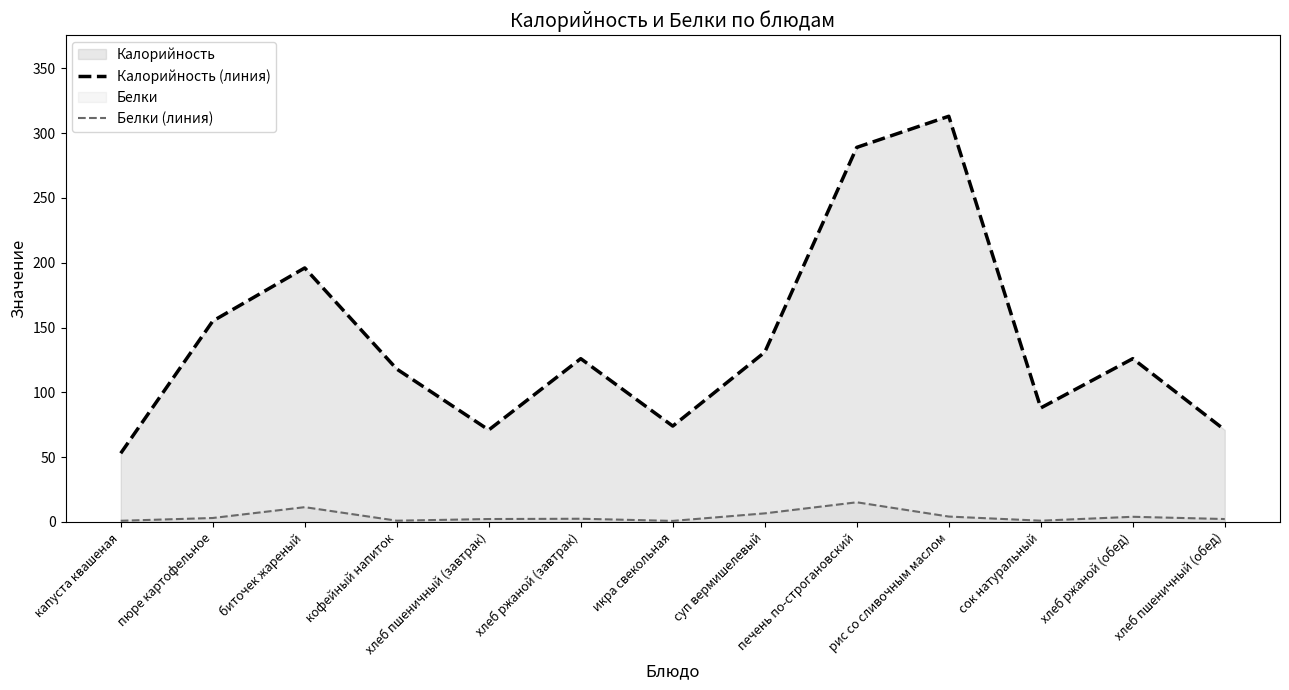

Read the Белки (линия) value at пюре картофельное.

3.1